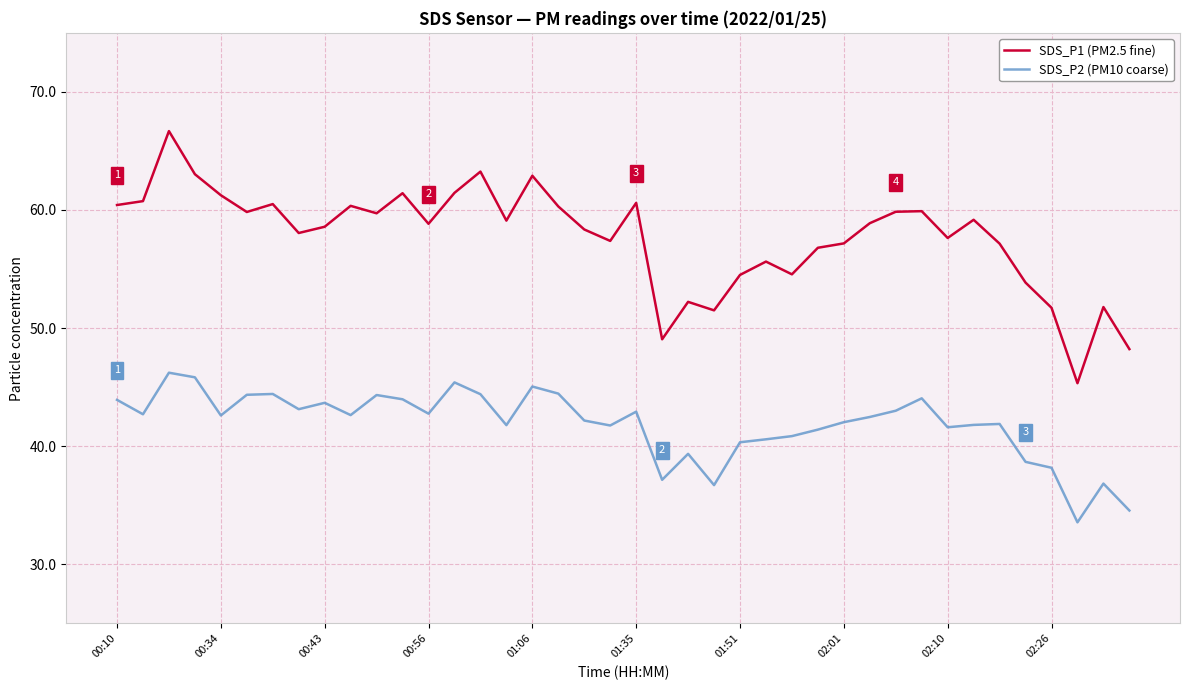

What is the maximum value shown in the chart?

66.7